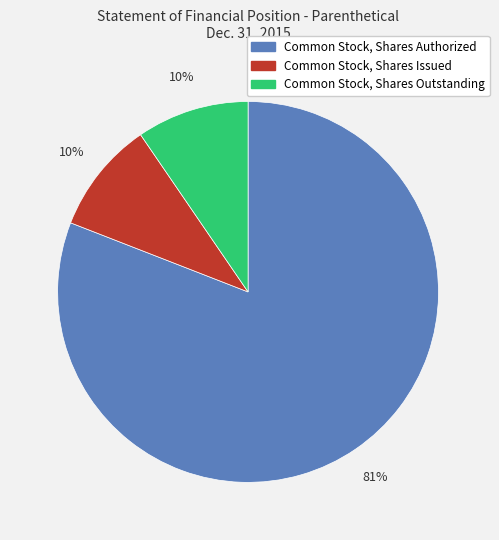

True or false: Common Stock, Shares Issued accounts for 16% of the total.

False